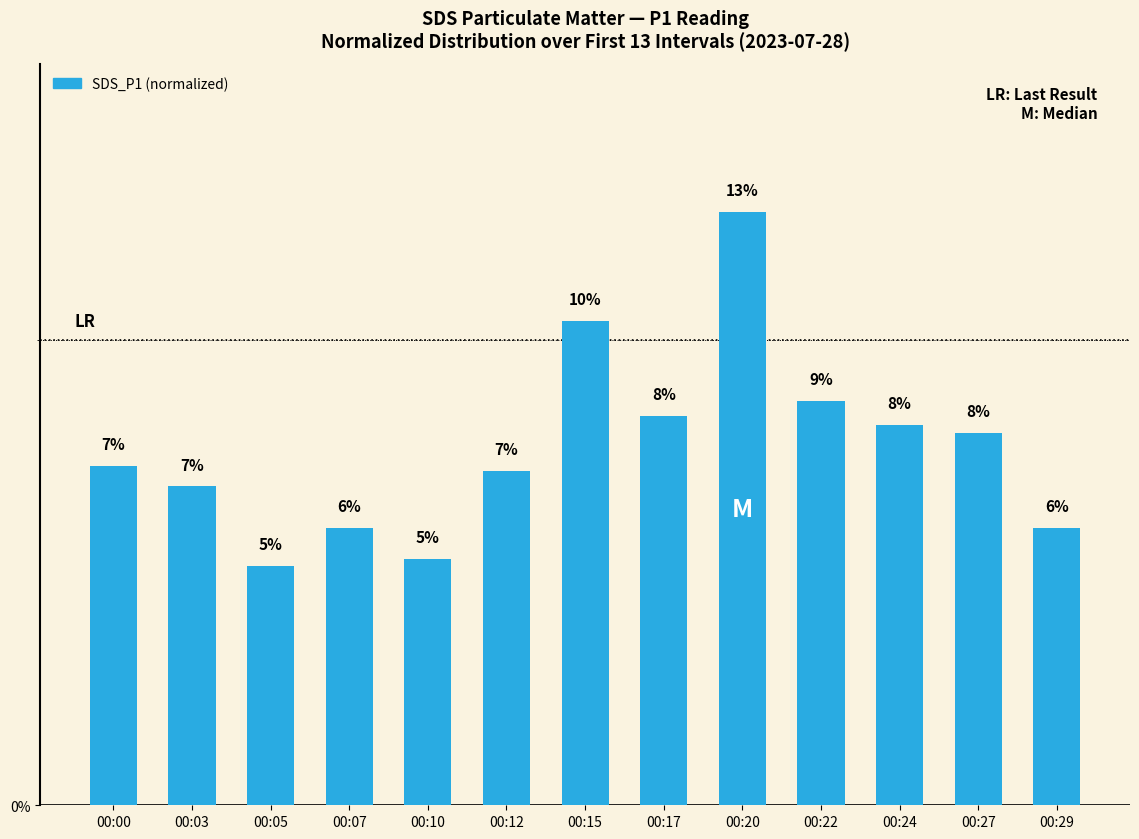

What is the approximate value at 00:20?

0.1